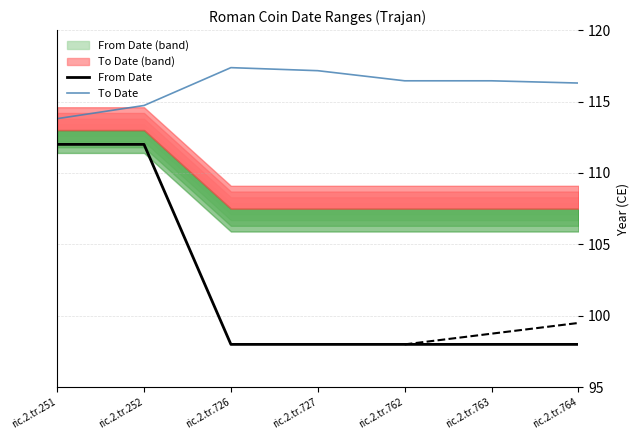

True or false: From Date and To Date cross at least once.

False